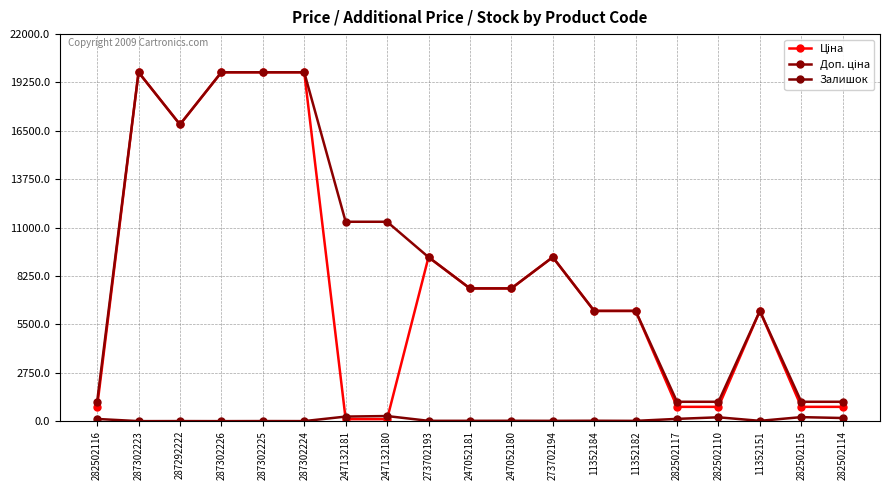

True or false: Ціна has a value of 113.3 at 247132180.

True